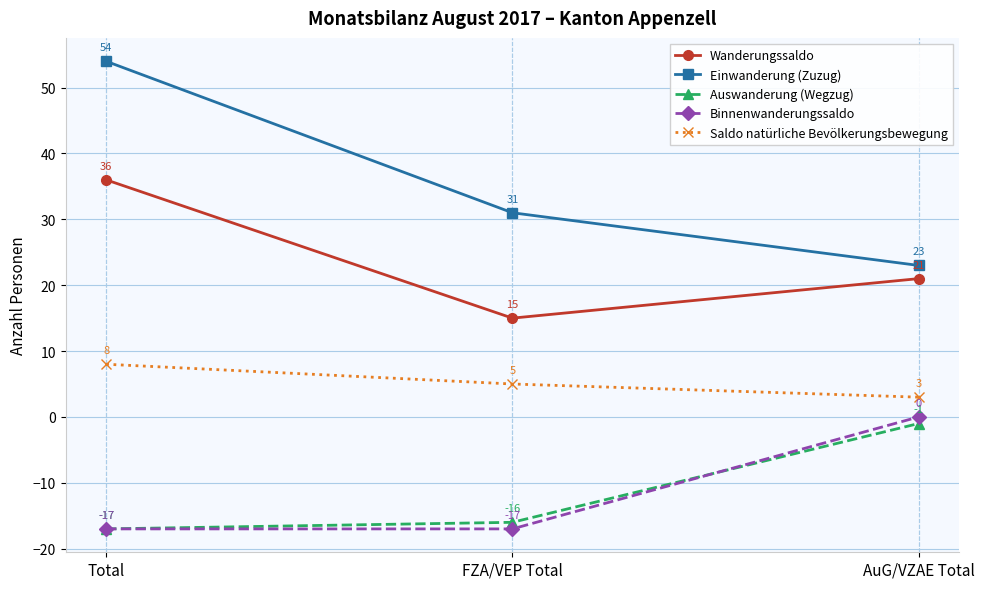

What is the difference between the second highest and minimum values in the Wanderungssaldo series?

6